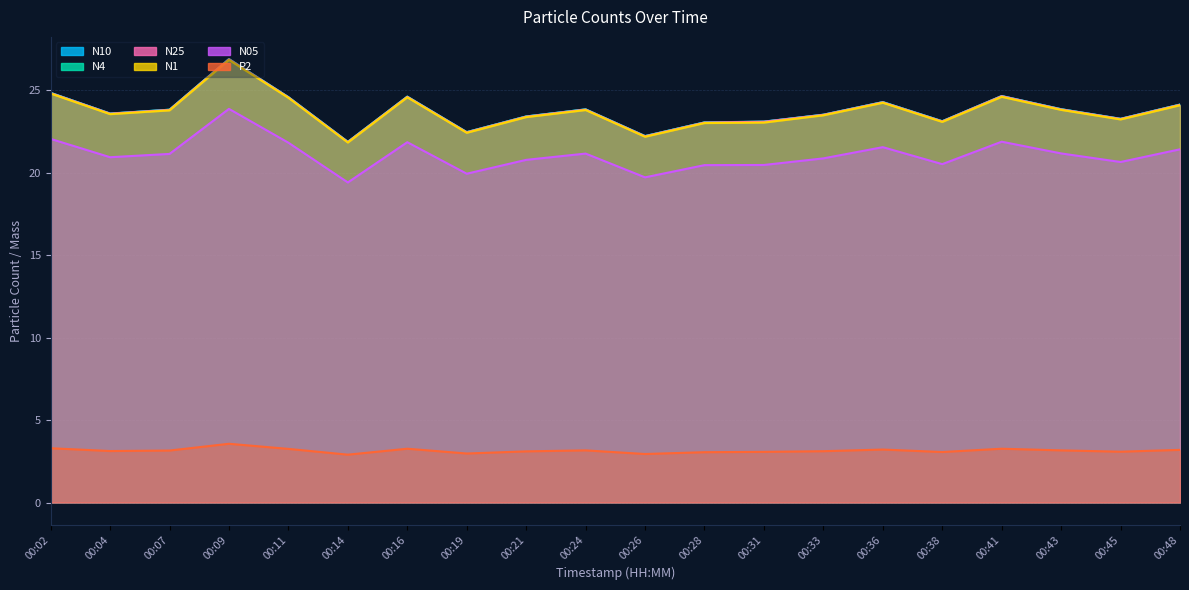

What is the sum of all N4 values?

474.8